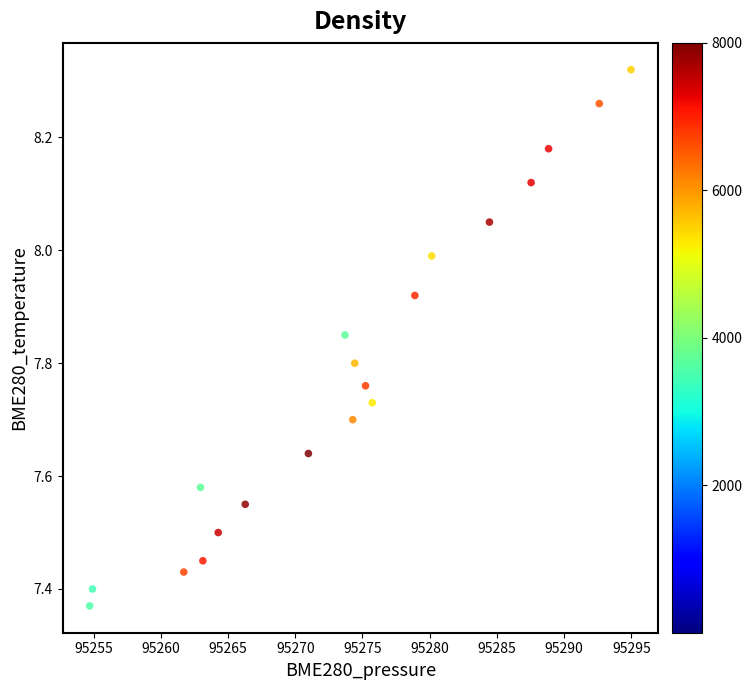

What is the range of X values (max minus min)?

40.3